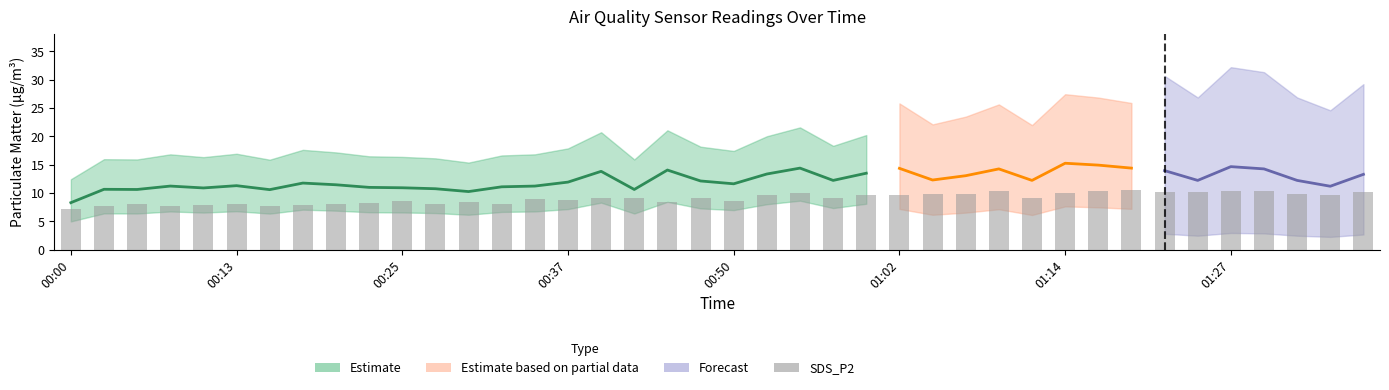

The value at 17 is 9.0. True or false?

True